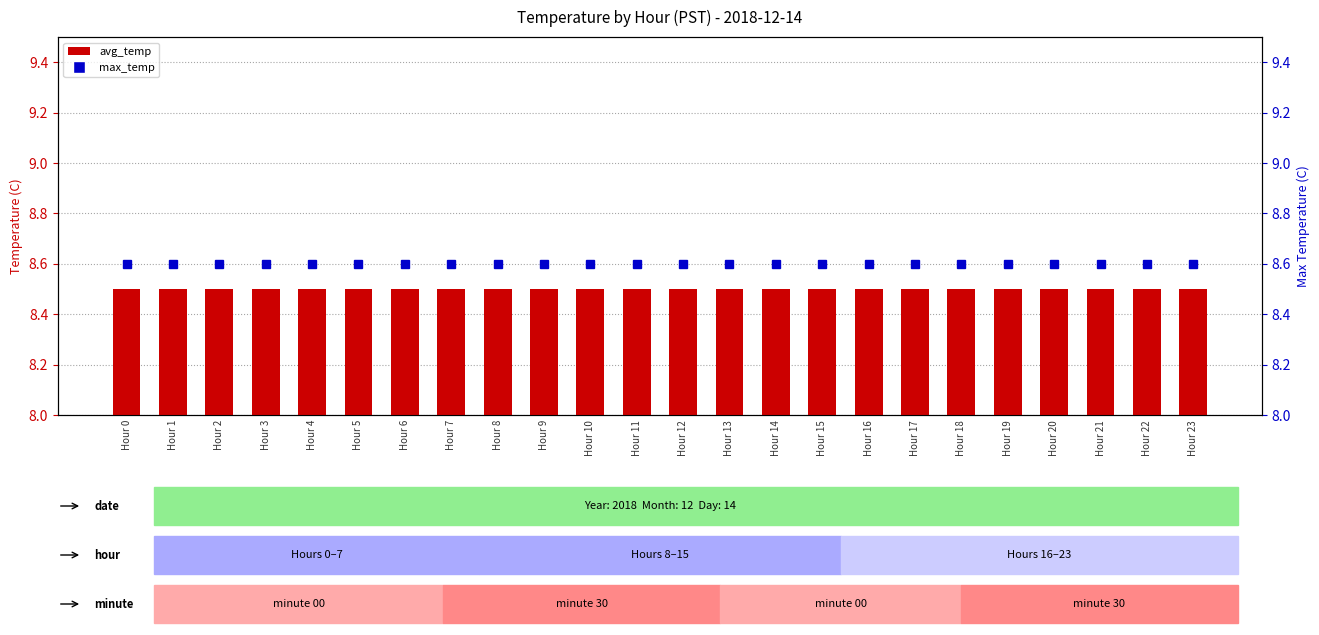

What are all the series names shown in the legend?

avg_temp, max_temp